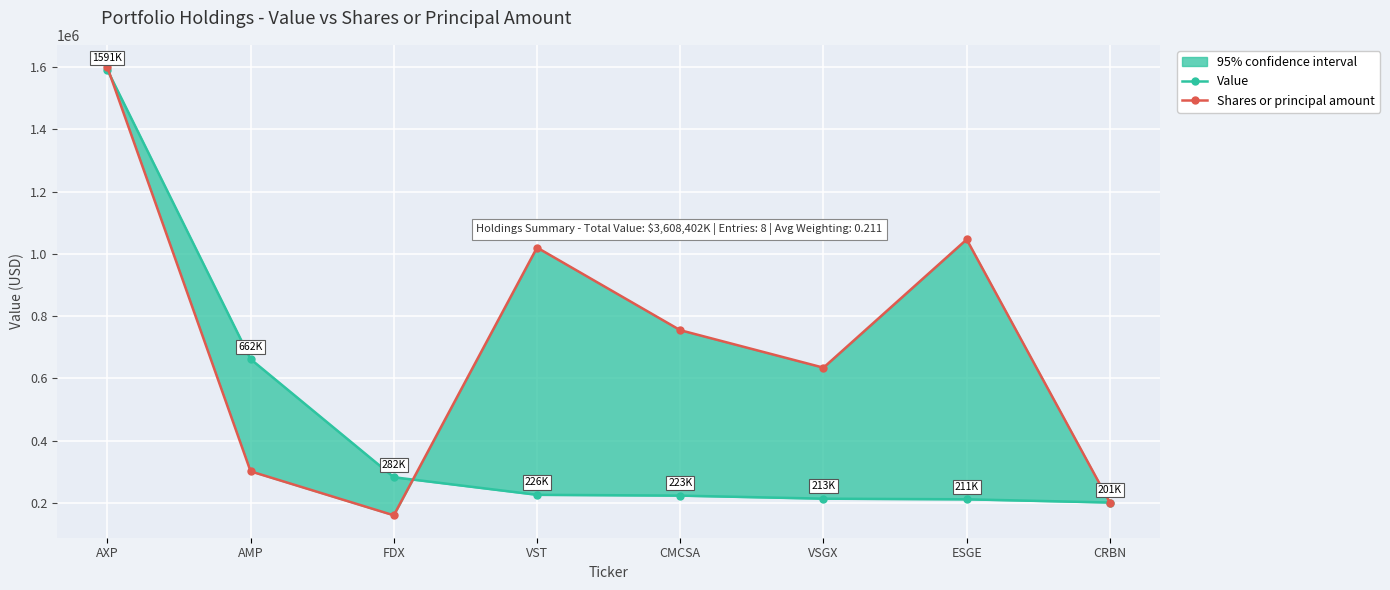

How many categories are shown in the chart?

8